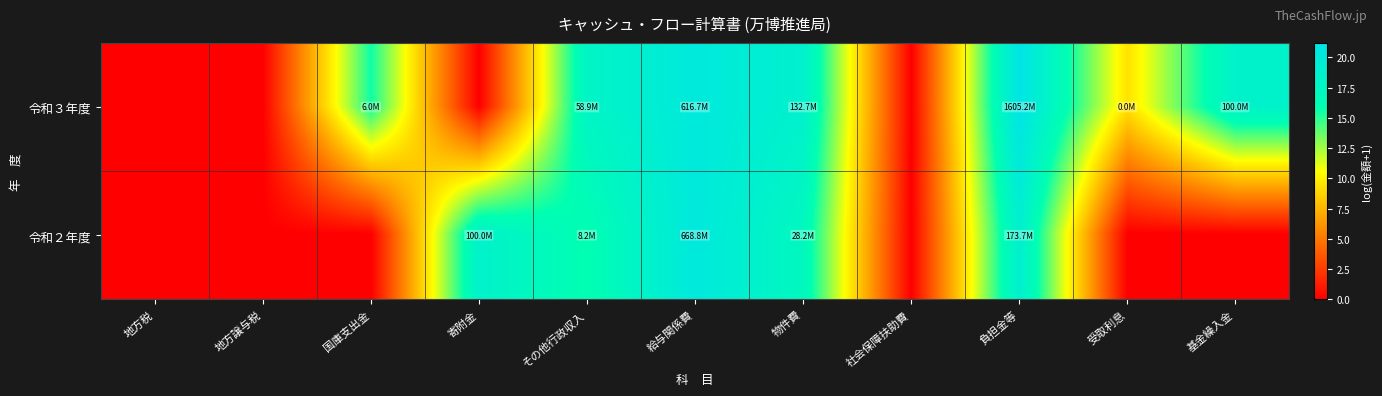

Count the number of categories in the chart.

11